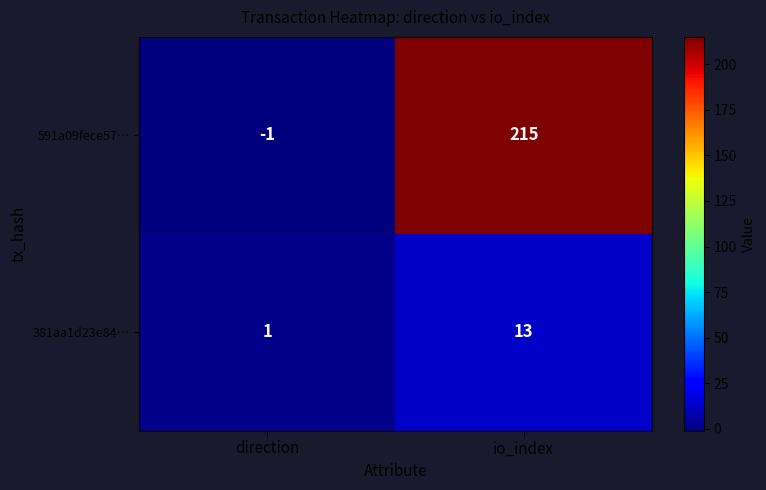

Reading left to right, transcribe all the data shown in this chart.

591a09fece57…: direction=-1	io_index=215
381aa1d23e84…: direction=1	io_index=13